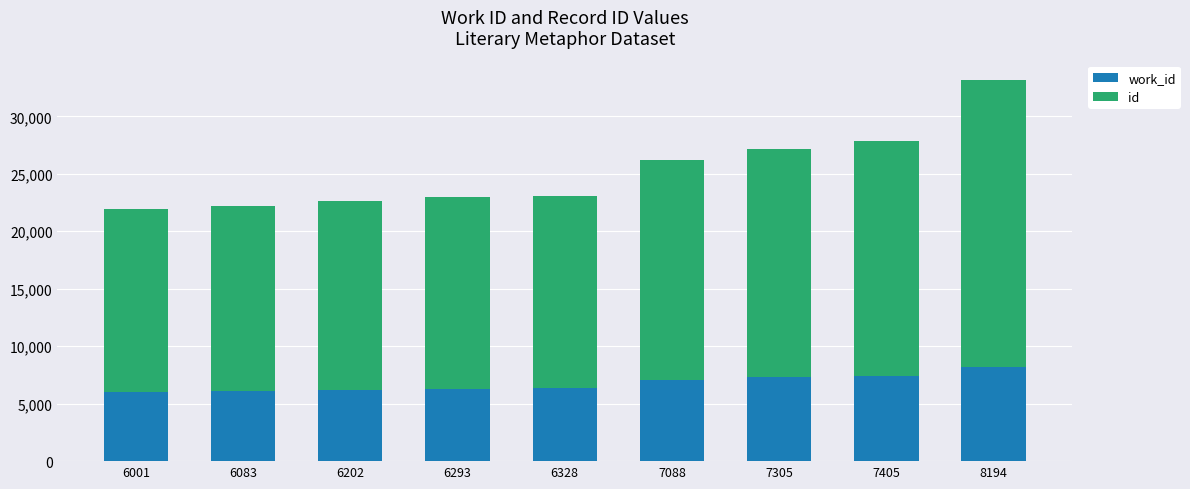

At which category is the sum across all series the highest?

8194